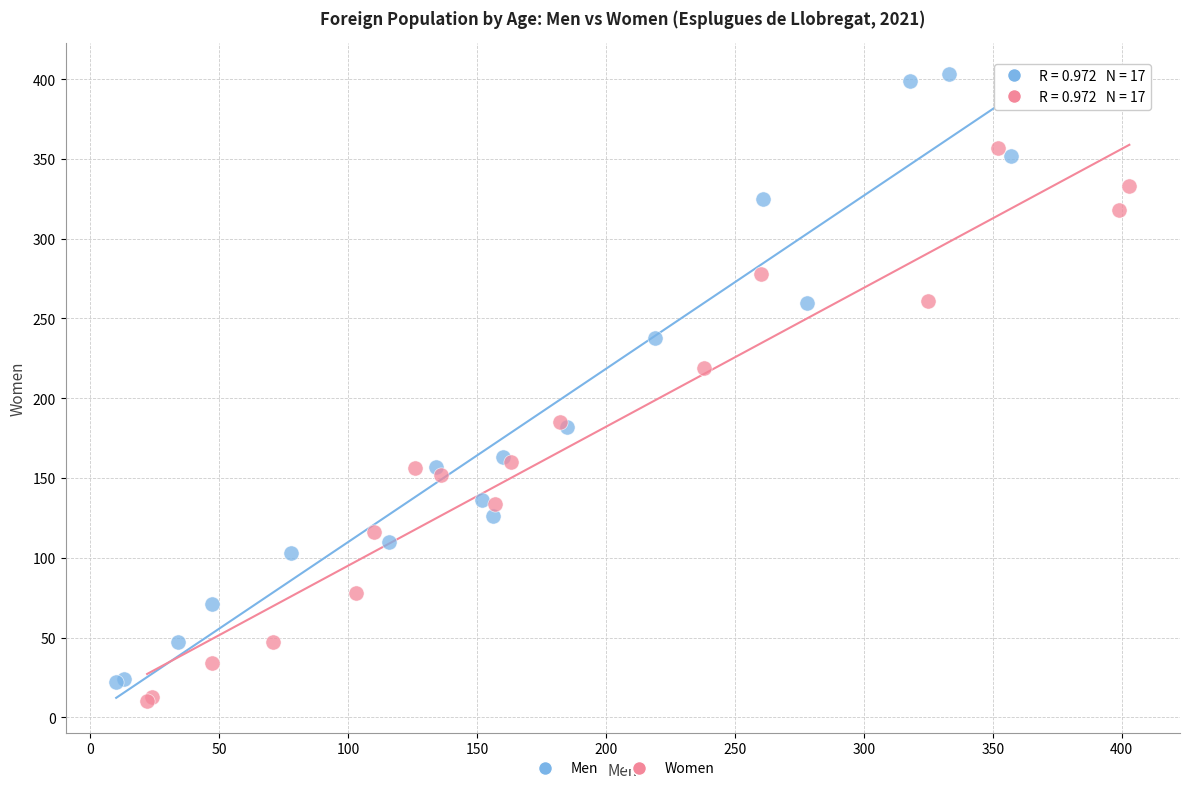

Which series has the largest Y range (max minus min)?

Men